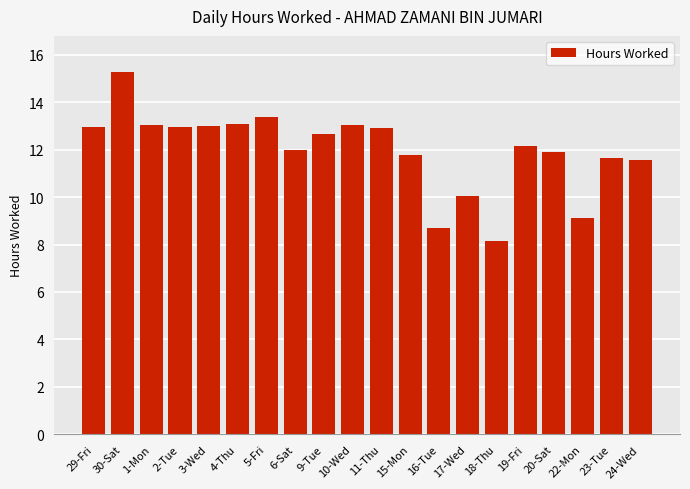

What is the difference between the values at 19-Fri and 20-Sat?

0.2